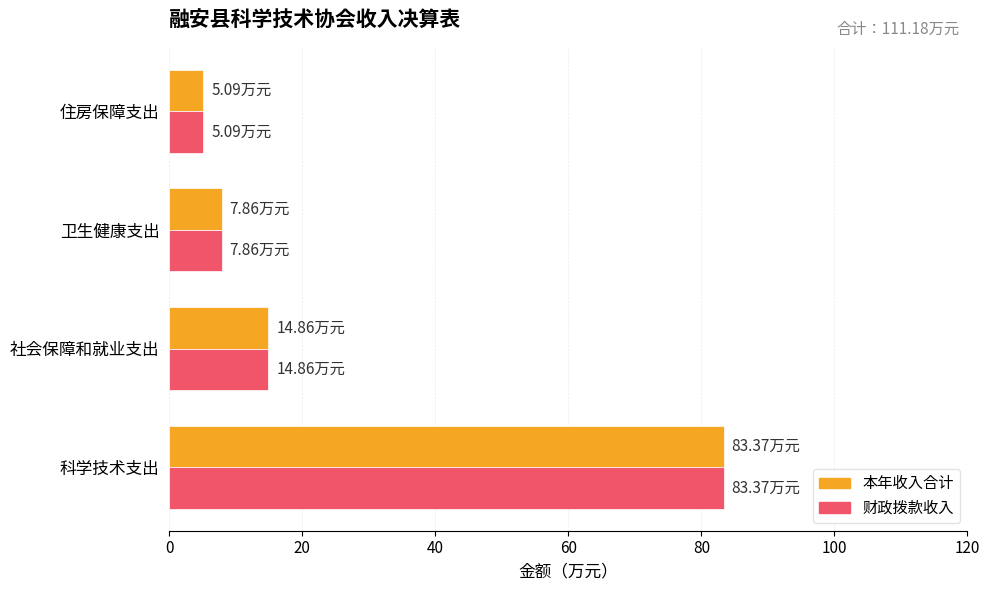

List the labels in order of 财政拨款收入 value, largest first.

科学技术支出, 社会保障和就业支出, 卫生健康支出, 住房保障支出